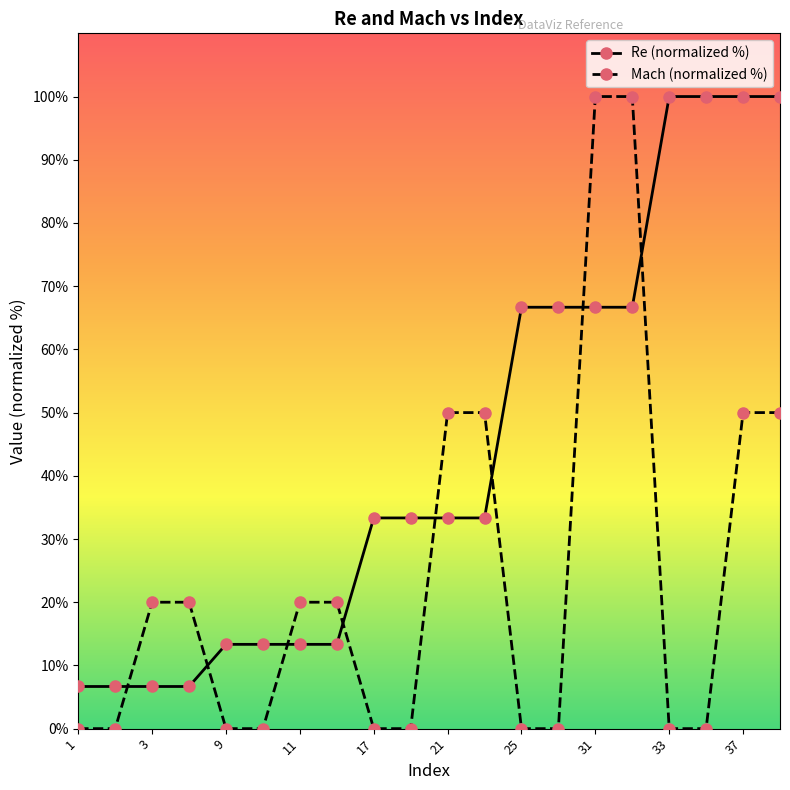

What is the average value of the Re (normalized %) series?

44.0